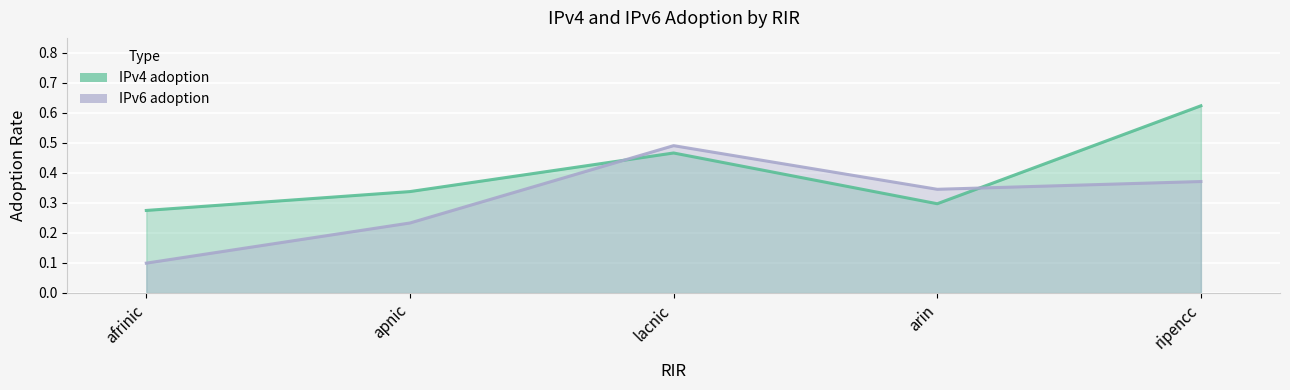

The value of IPv6 adoption_line at arin is 0.5. True or false?

False